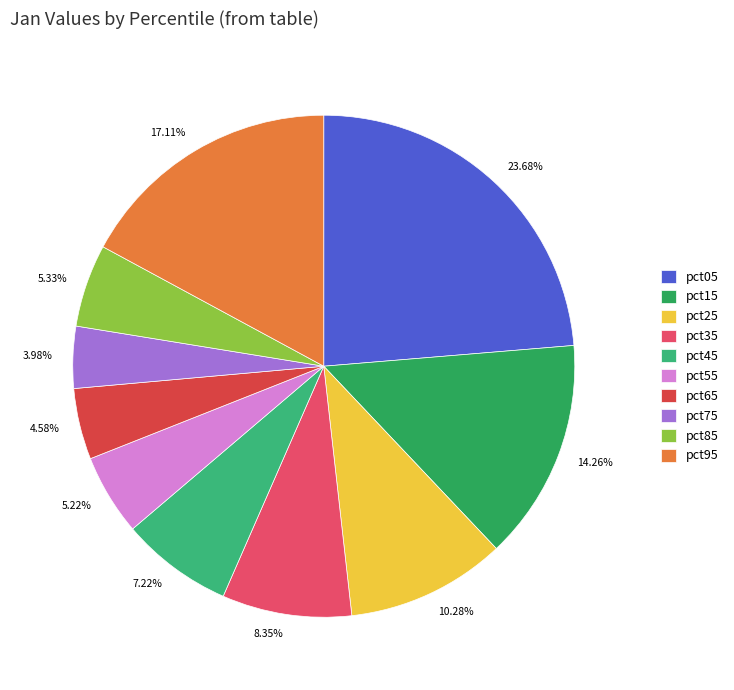

To the nearest percent, what is the difference between the pct05 and pct45 slice percentages?

16%